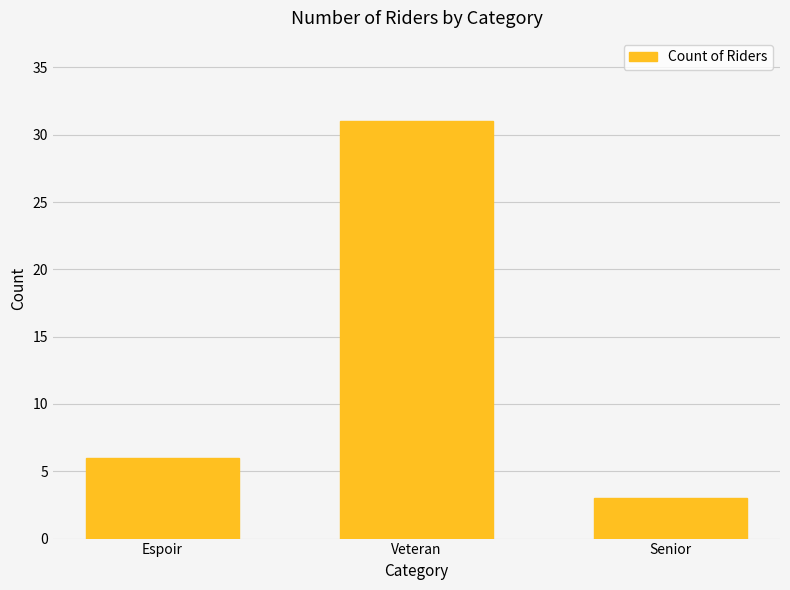

List the labels in order of value, smallest first.

Senior, Espoir, Veteran